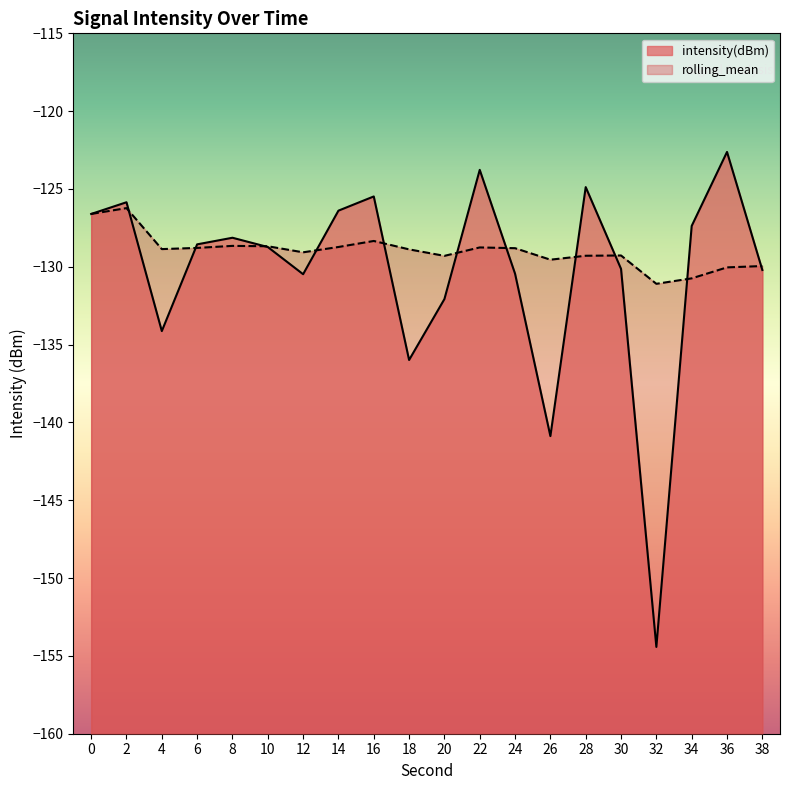

The intensity(dBm) series shows -192.2 at 4. True or false?

False